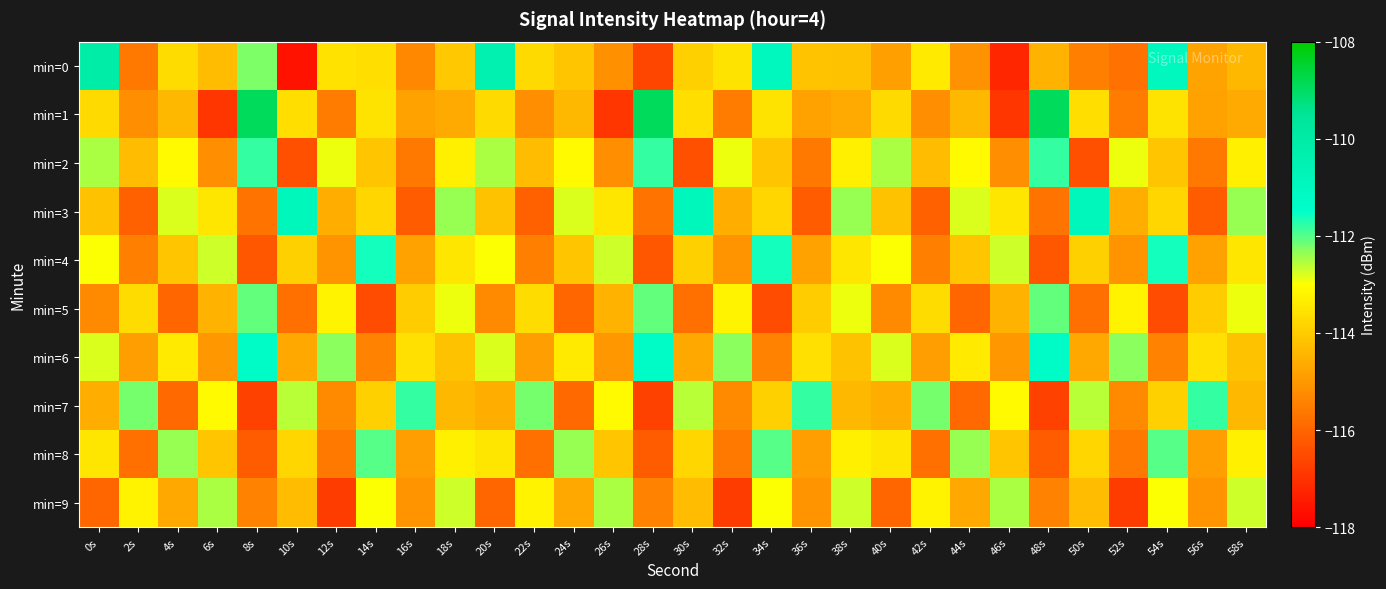

How many distinct data groups are displayed?

10